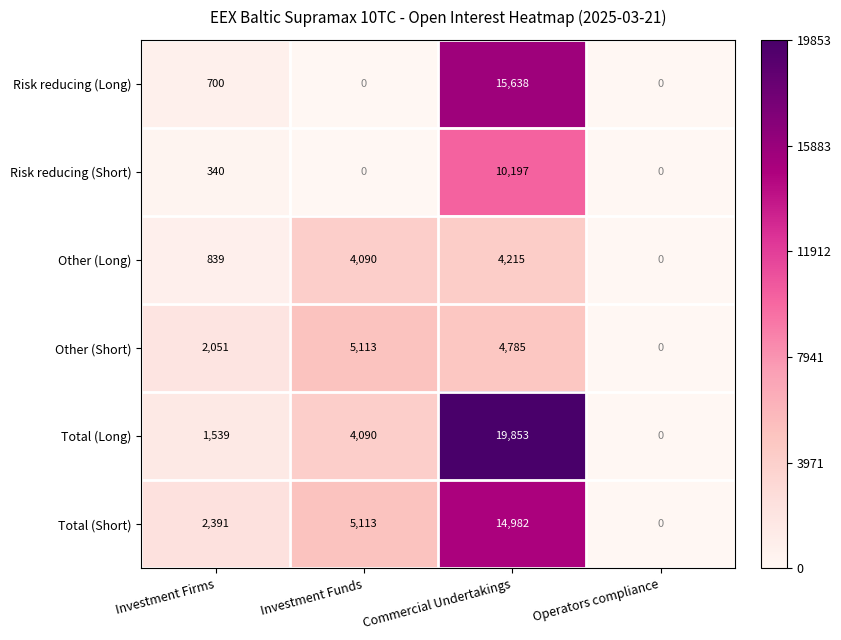

What is the sum of all Risk reducing (Short) values?

10537